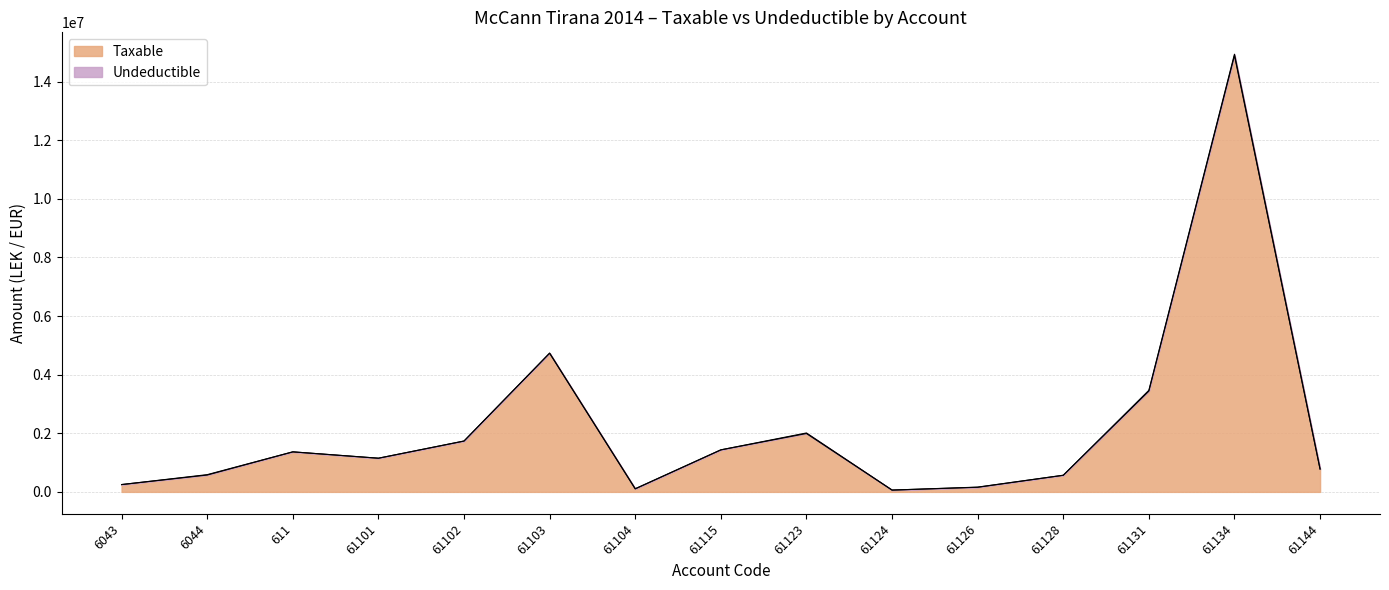

The value at 61104 is 60725.5. True or false?

False